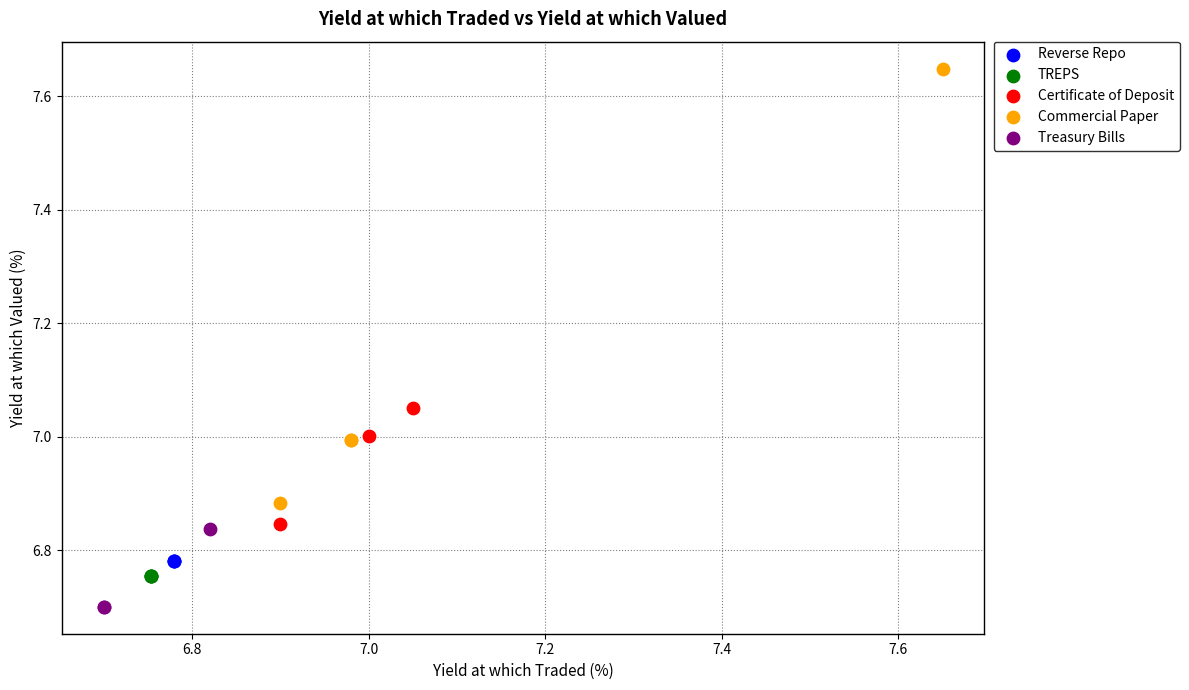

Which series reaches the minimum Y coordinate?

Treasury Bills